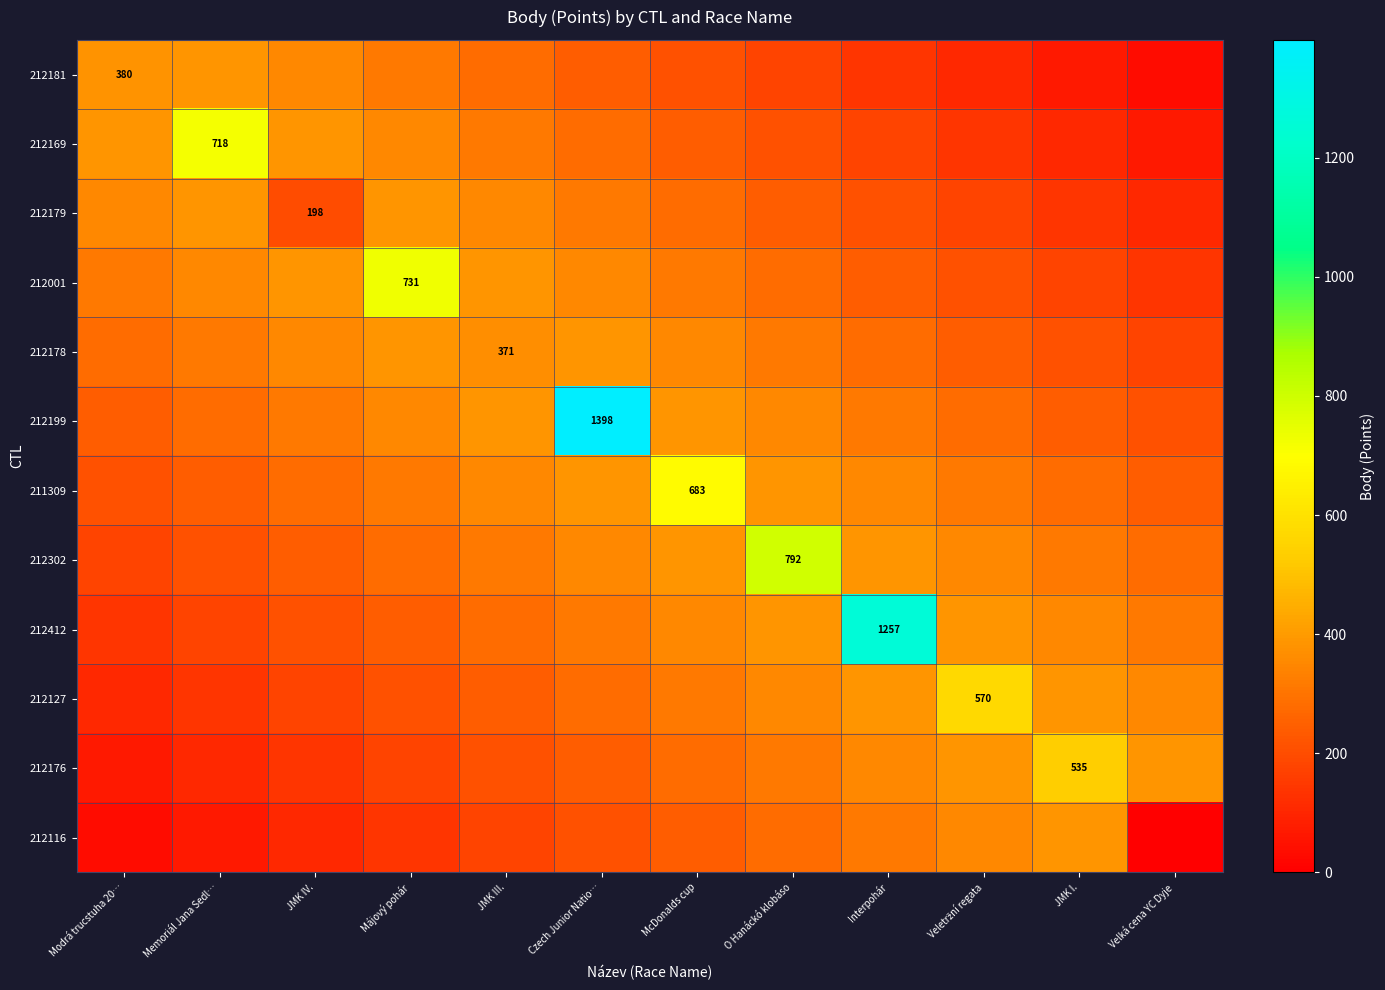

At JMK IV., list the series in order from smallest to largest.

212116, 212176, 212127, 212179, 212412, 212302, 211309, 212199, 212181, 212178, 212169, 212001